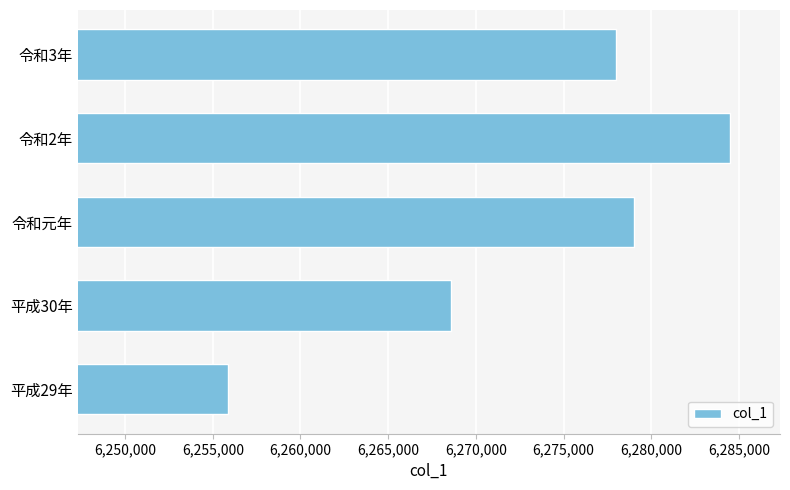

What is the ratio of the value at 平成29年 to the value at 令和3年?

1.0